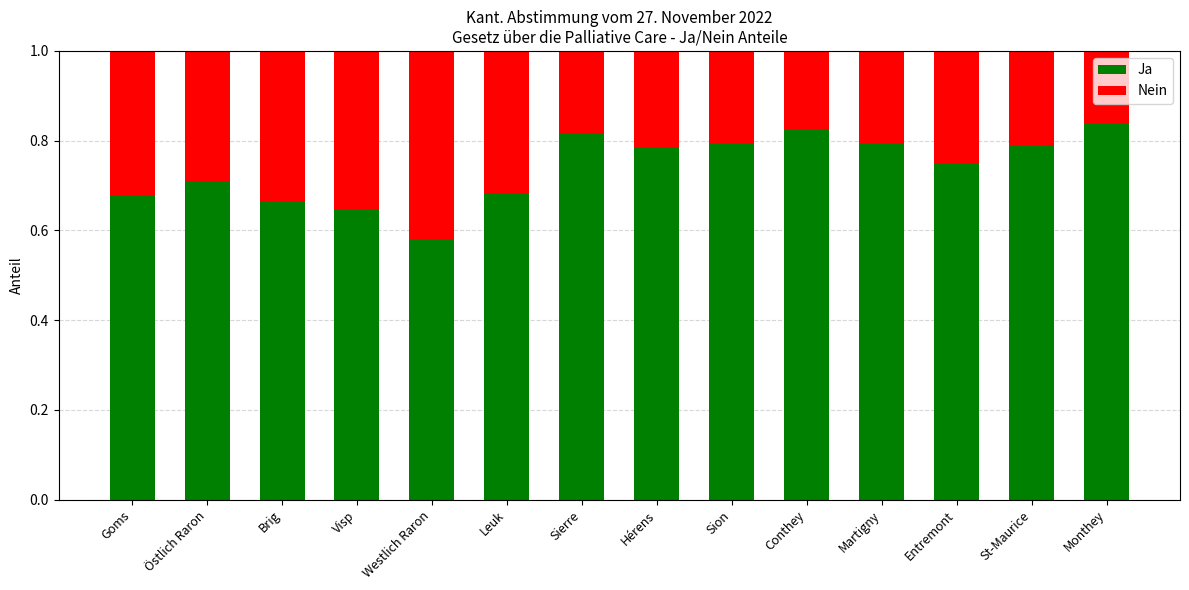

Is it true that Ja equals 0.3 at Sion?

False